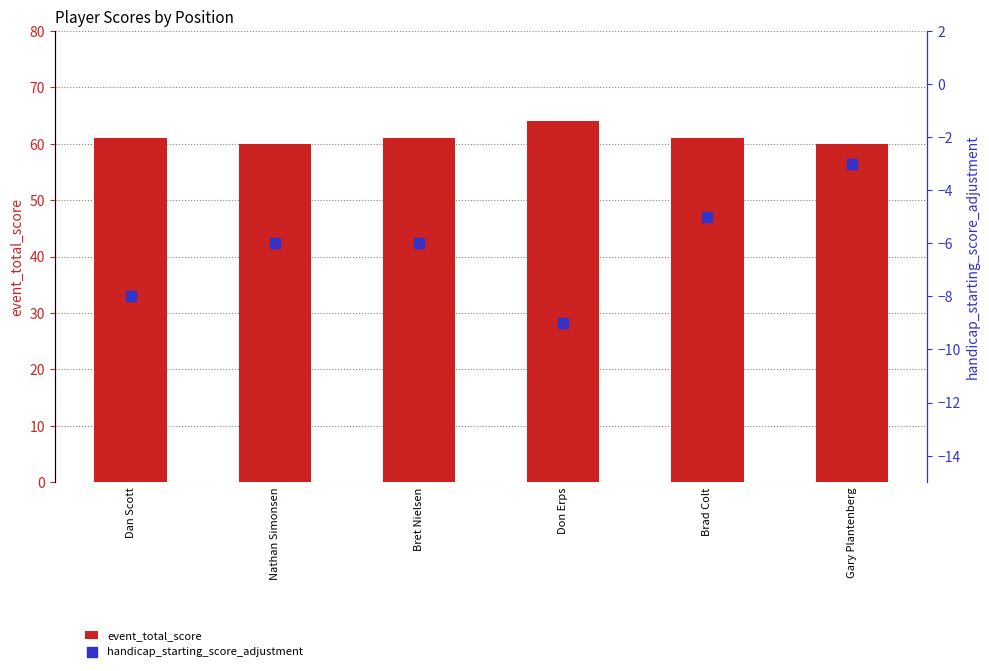

At how many categories does at least one series exceed 31?

6